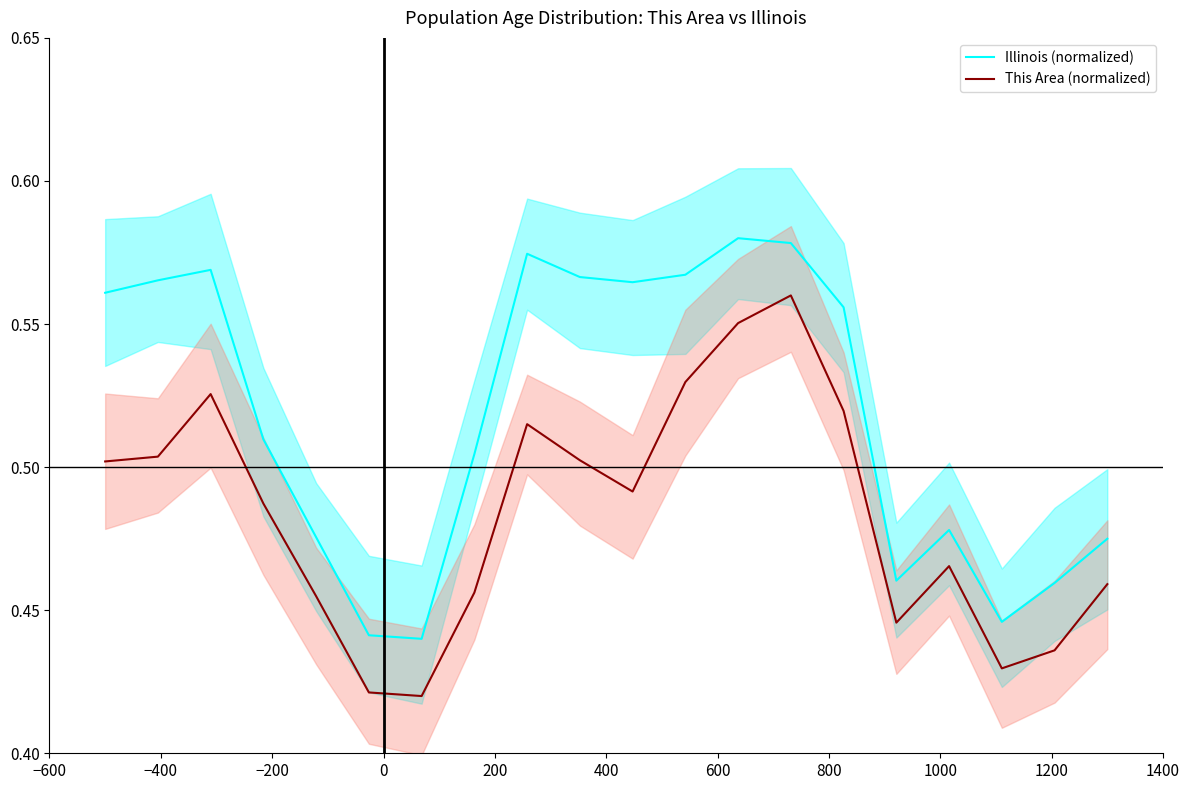

True or false: This Area (normalized) and Illinois (normalized) intersect in this chart.

False